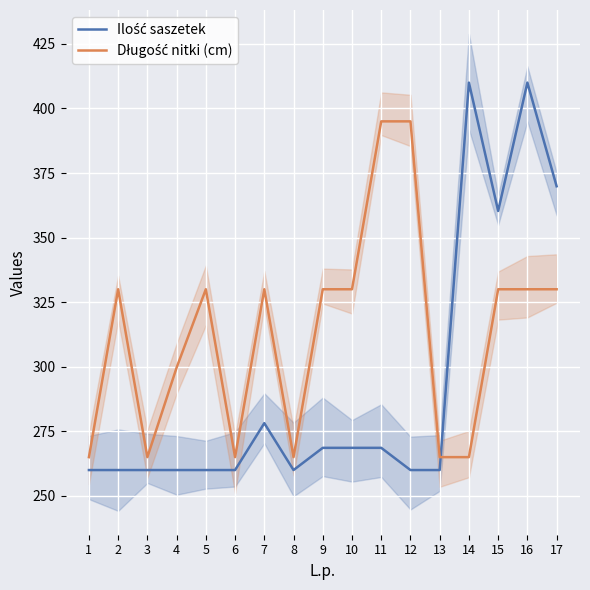

True or false: Ilość saszetek has more than 0 points higher than both neighbors.

True